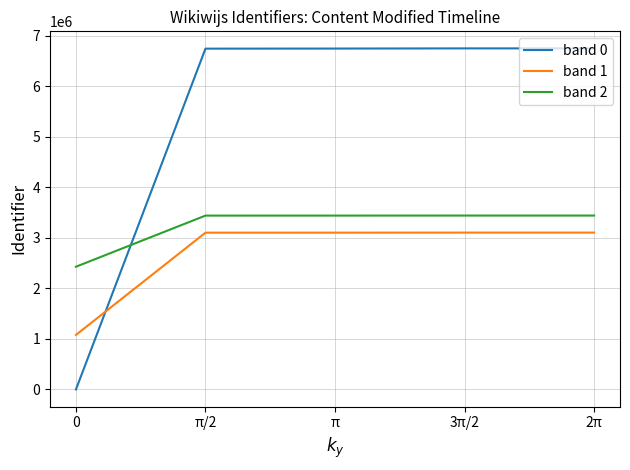

Is the value of band 1 at 3π/2 greater than the value of band 0 at 3π/2?

No